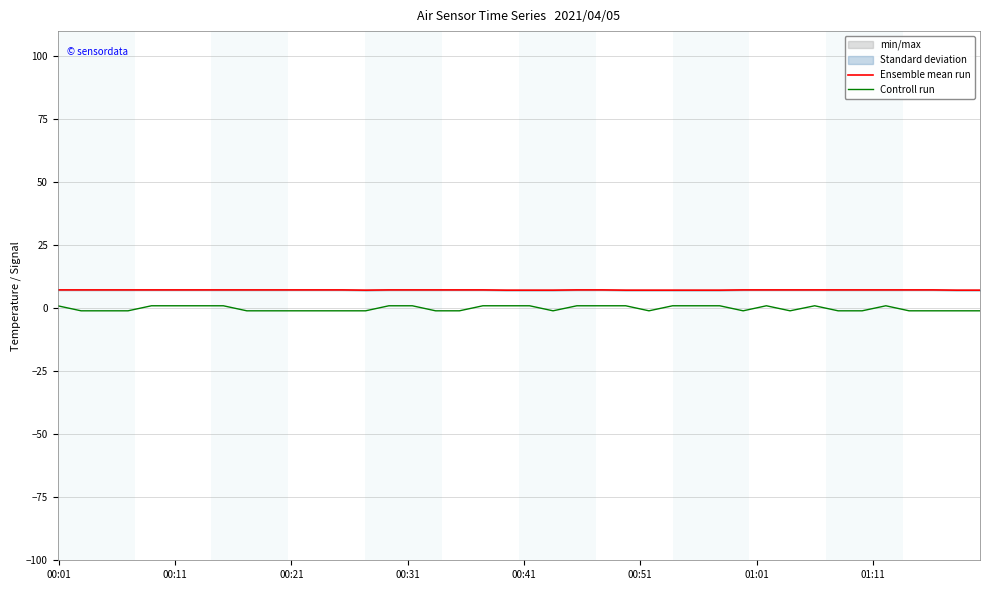

How many data points in Controll run are above -1?

19